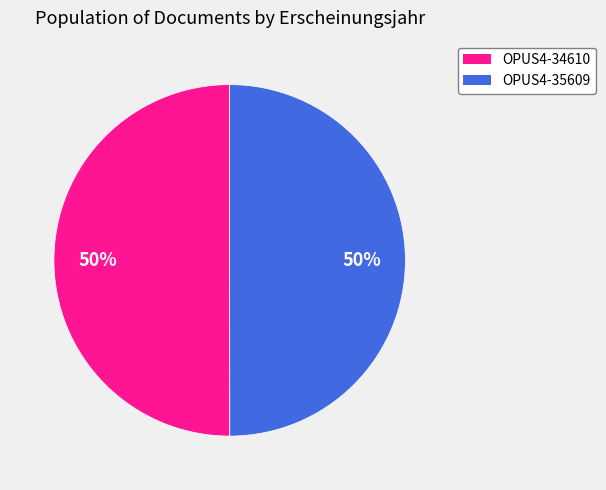

To the nearest percent, what portion does OPUS4-35609 represent?

50%